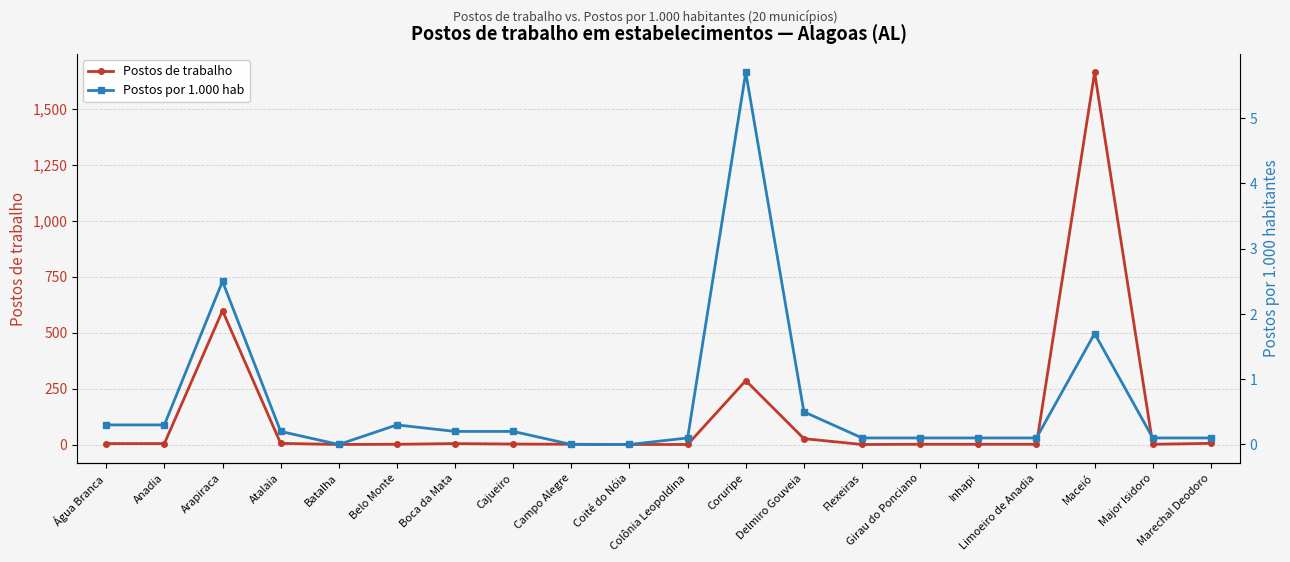

What is the sum of the Postos por 1.000 hab values at Campo Alegre and Inhapi?

0.1